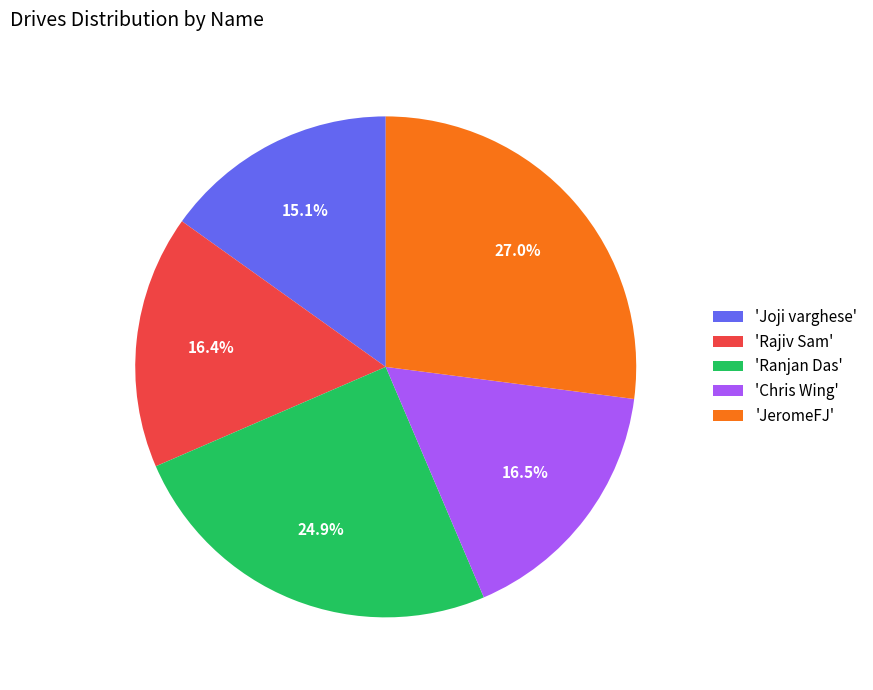

What is the ratio of the value at 'Rajiv Sam' to the value at 'JeromeFJ'?

0.6